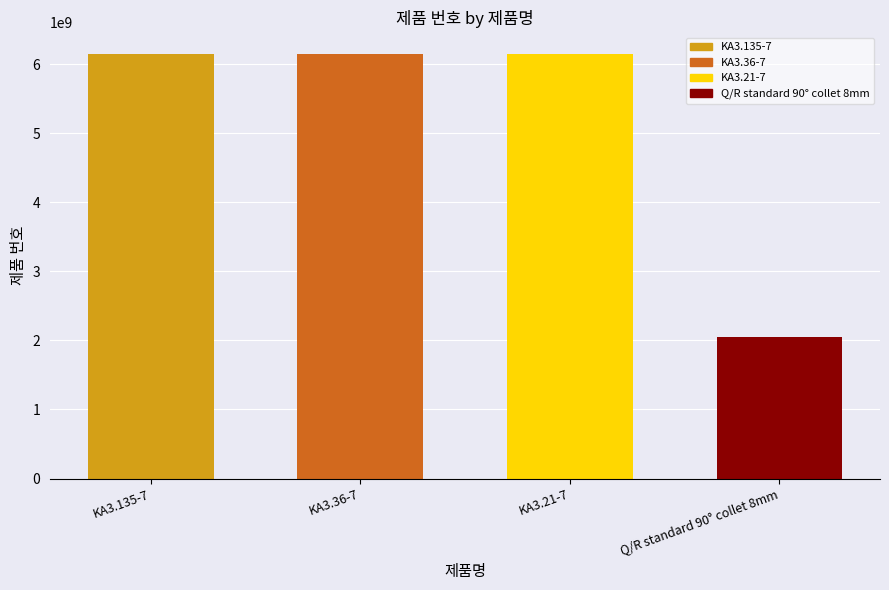

What is the change in value from KA3.135-7 to Q/R standard 90° collet 8mm?

-4101201687